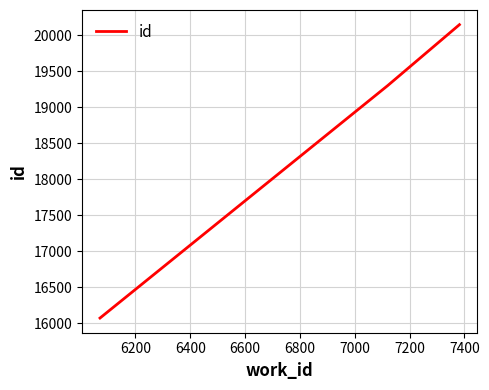

Count the number of categories in the chart.

3